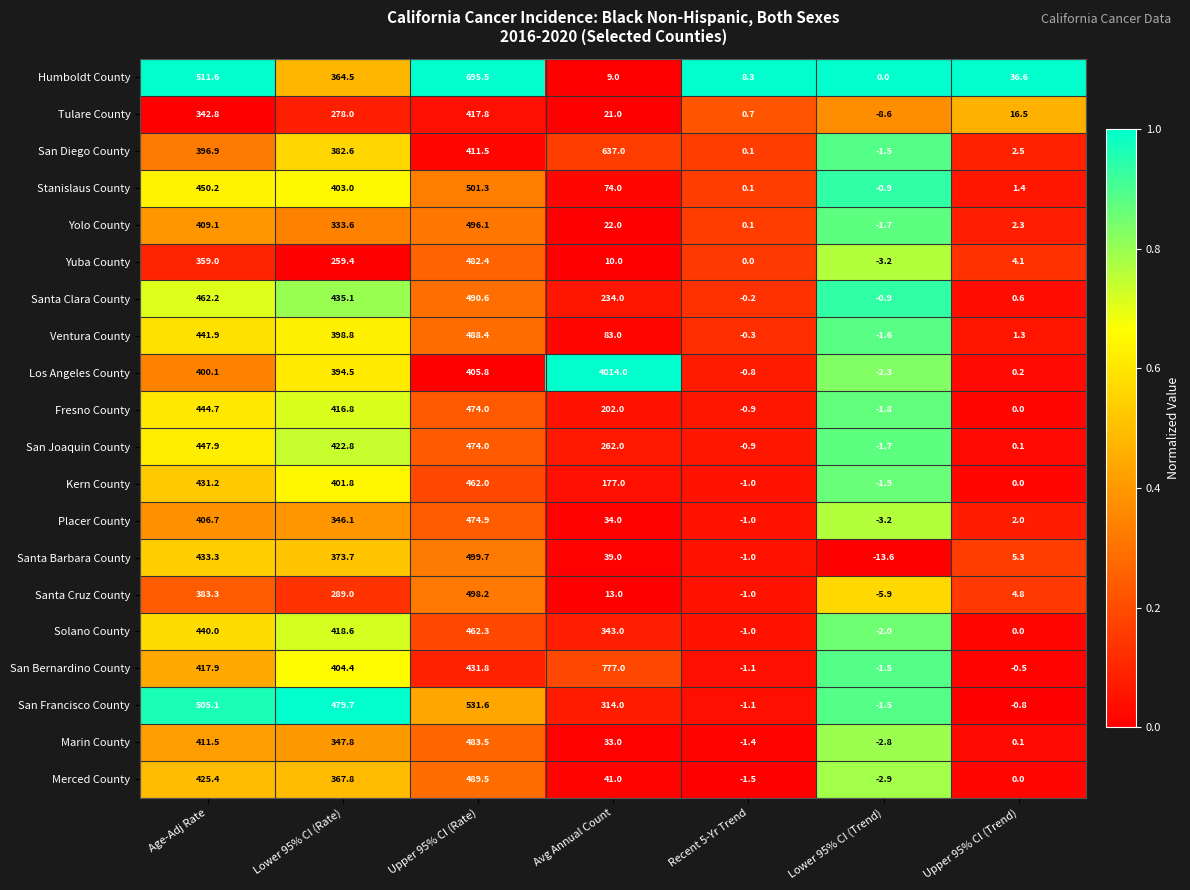

Which series has the widest spread of values?

Los Angeles County